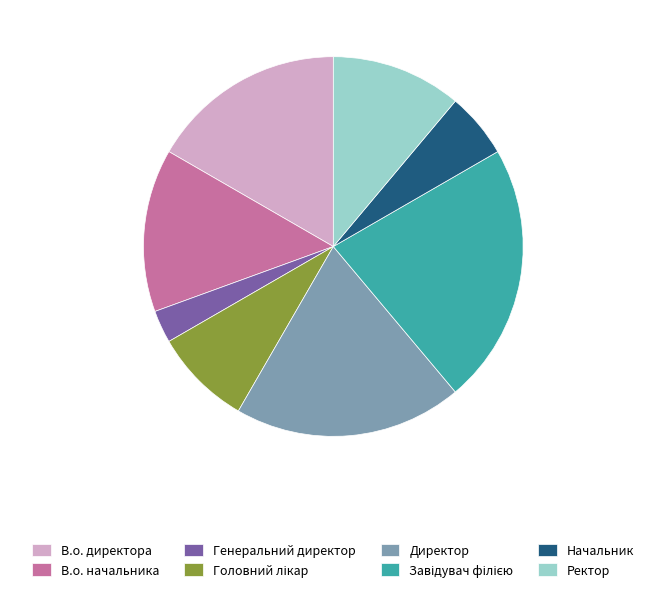

Do Директор and Начальник together represent more than half of the pie?

No